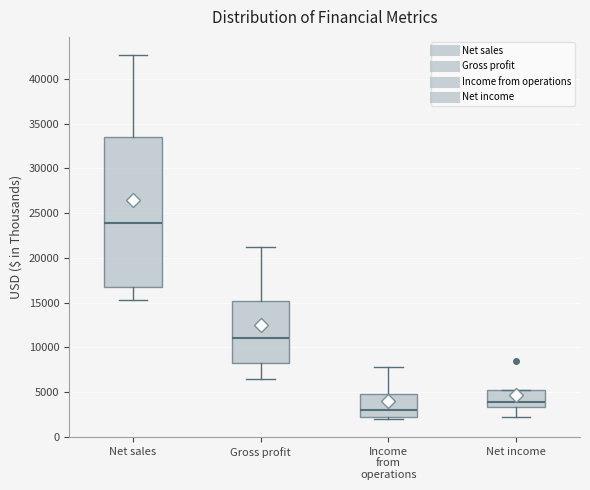

Comparing the boxes themselves (not the whiskers), which one is the tallest?

Net sales